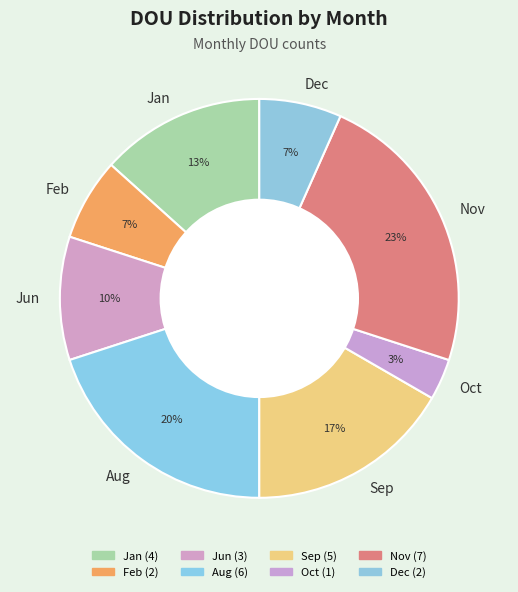

Do Oct and Feb together represent more than half of the pie?

No